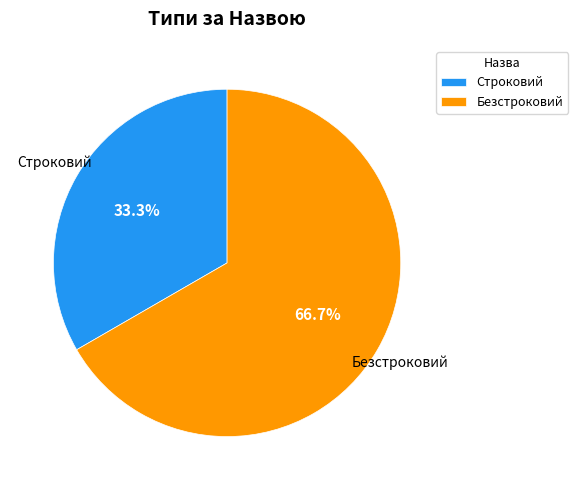

To the nearest percent, what portion does Безстроковий represent?

67%